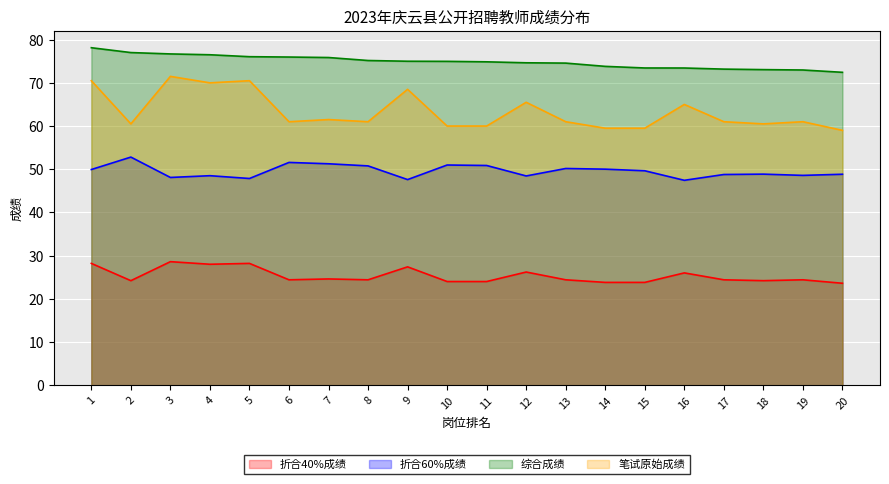

How many series are shown in this chart?

4